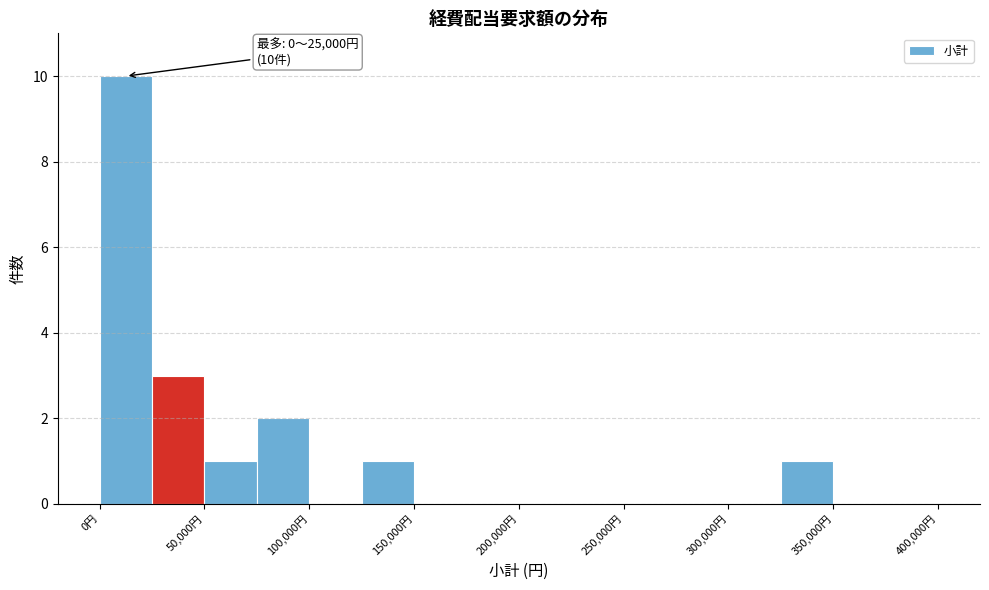

Which range on the x-axis has the tallest bar?

0 to 25000